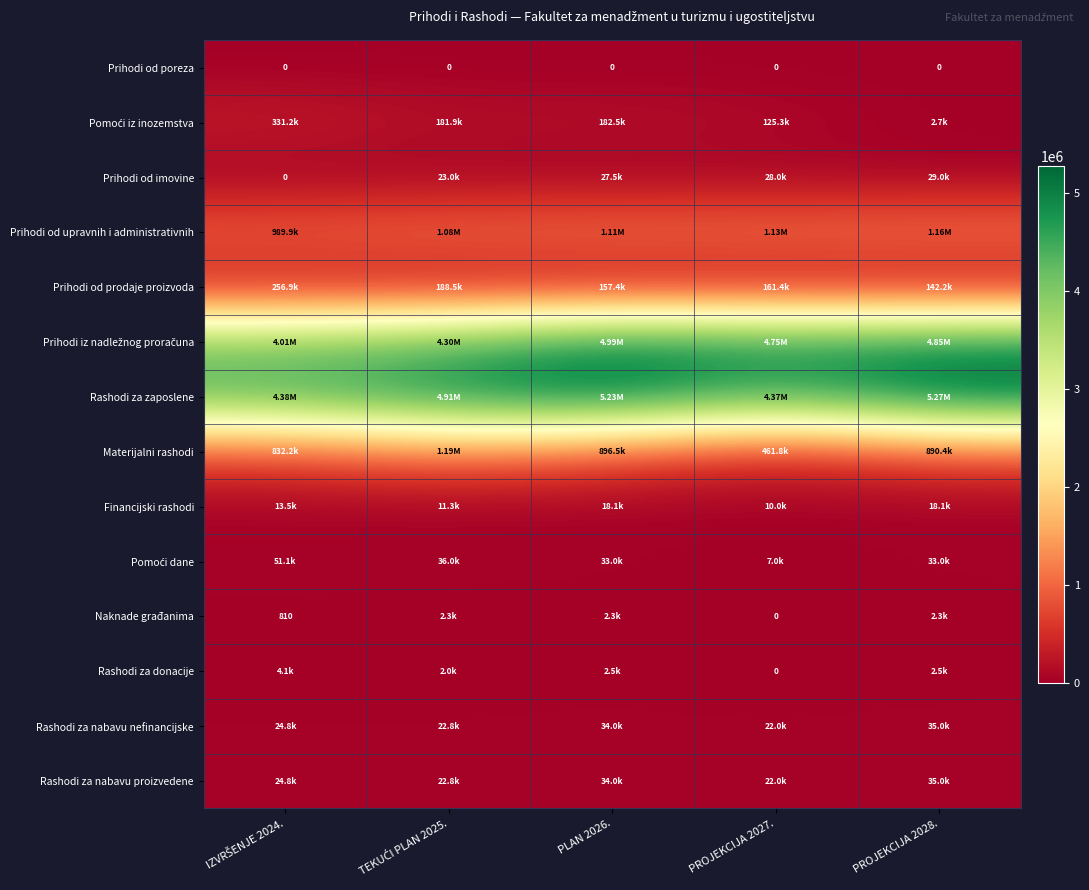

Is it true that Rashodi za donacije equals 4082.4 at IZVRŠENJE 2024.?

True